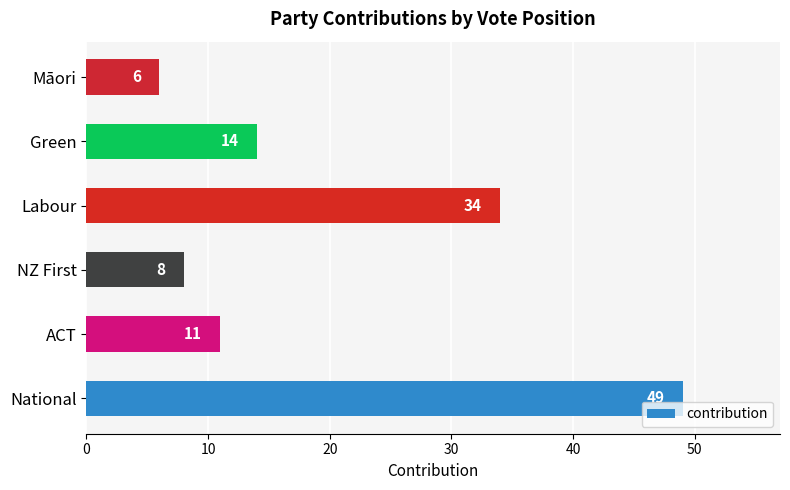

How many bars are there in total?

6